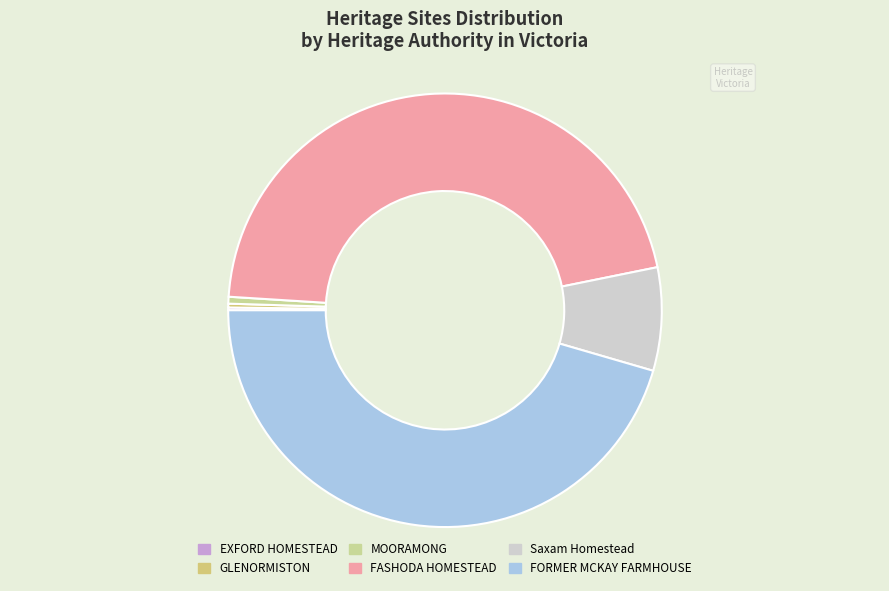

The FASHODA HOMESTEAD slice represents 40% of the pie. True or false?

False